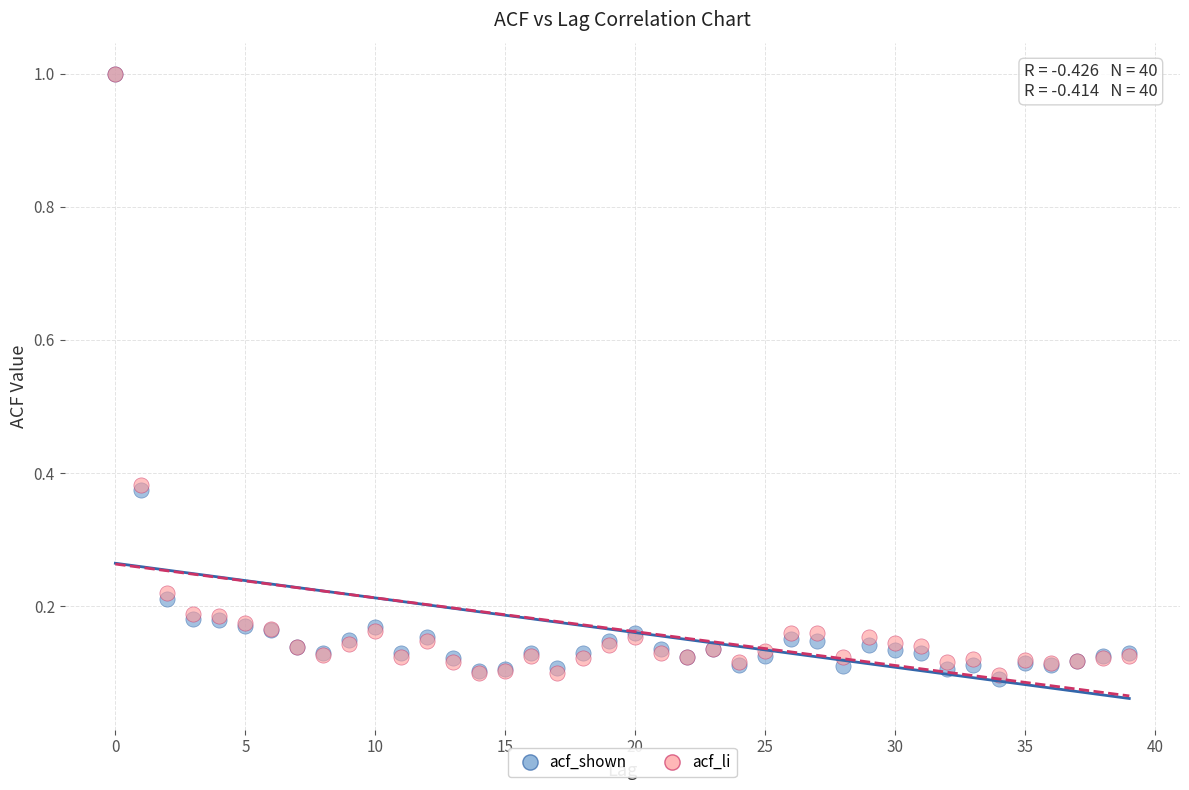

Which series has the widest spread of Y values?

acf_shown